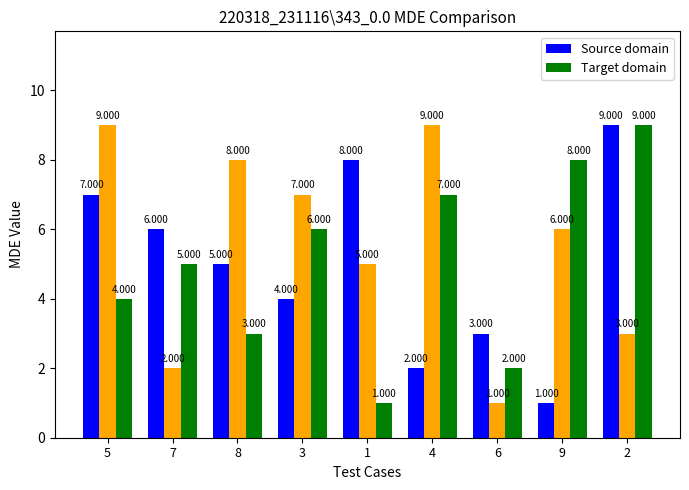

What is the difference between the Target domain values at 7 and 6?

3